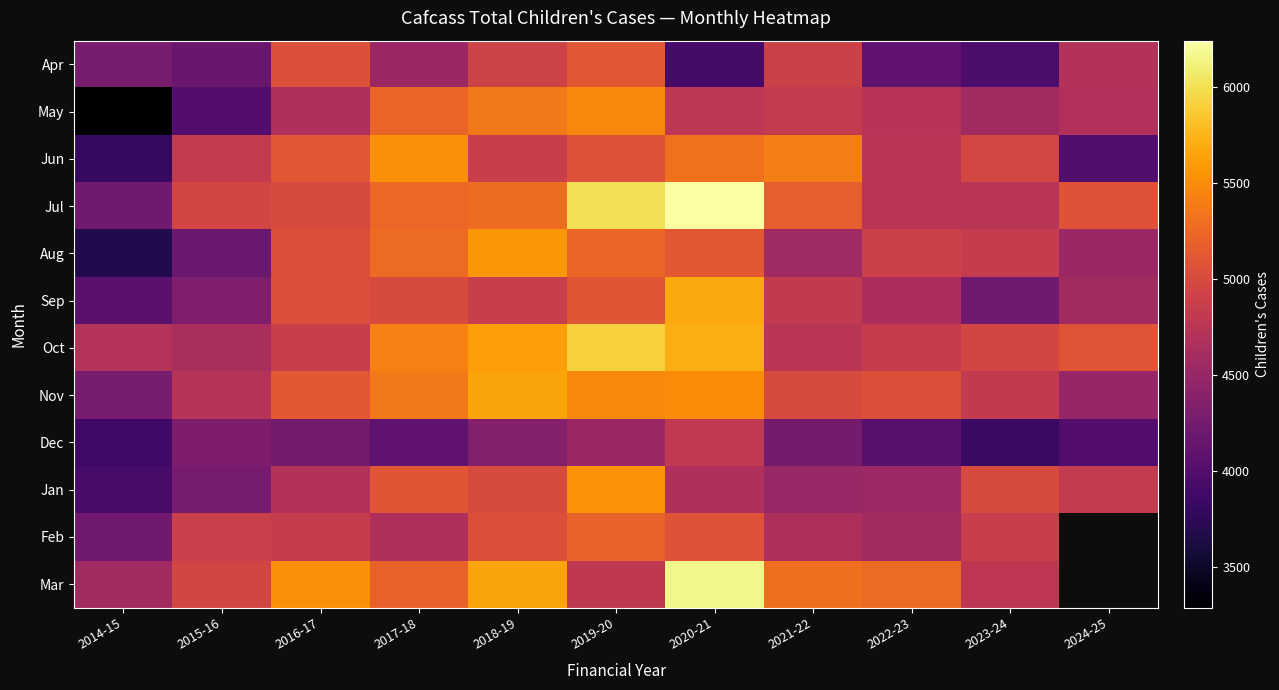

Between 2020-21 and 2018-19, which is larger?

2018-19